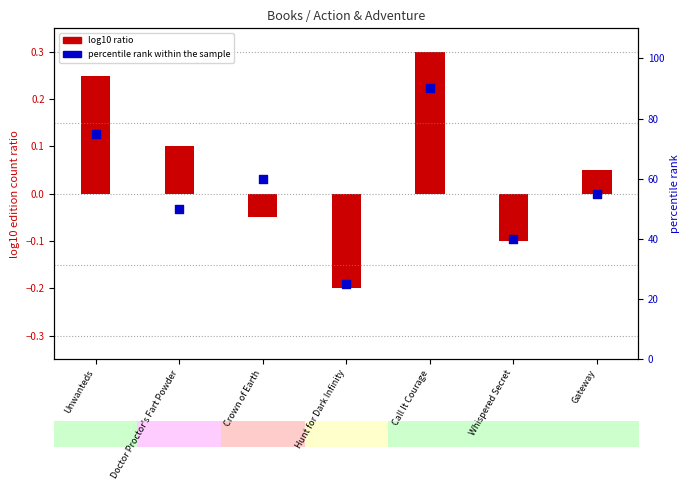

What are all the series names shown in the legend?

log10 ratio, percentile rank within the sample